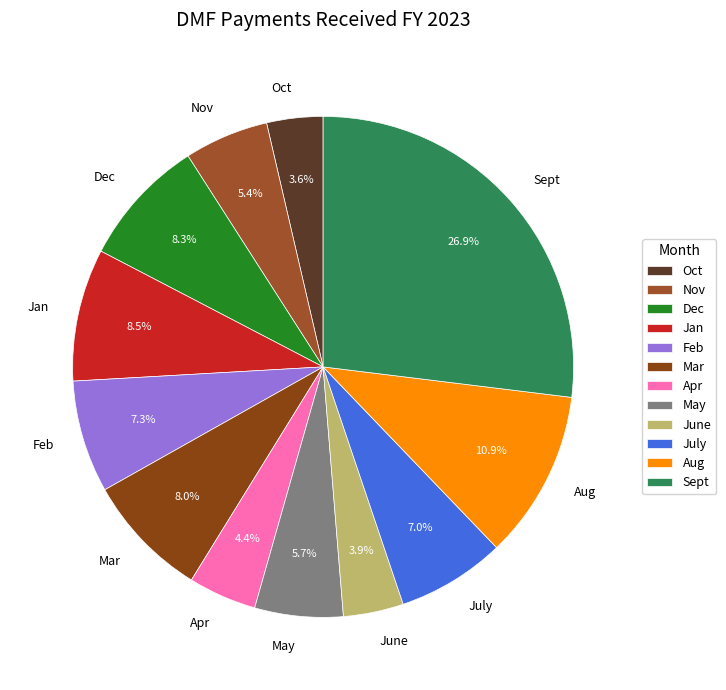

Combined, what portion of the pie is Mar and Apr?

12.4%